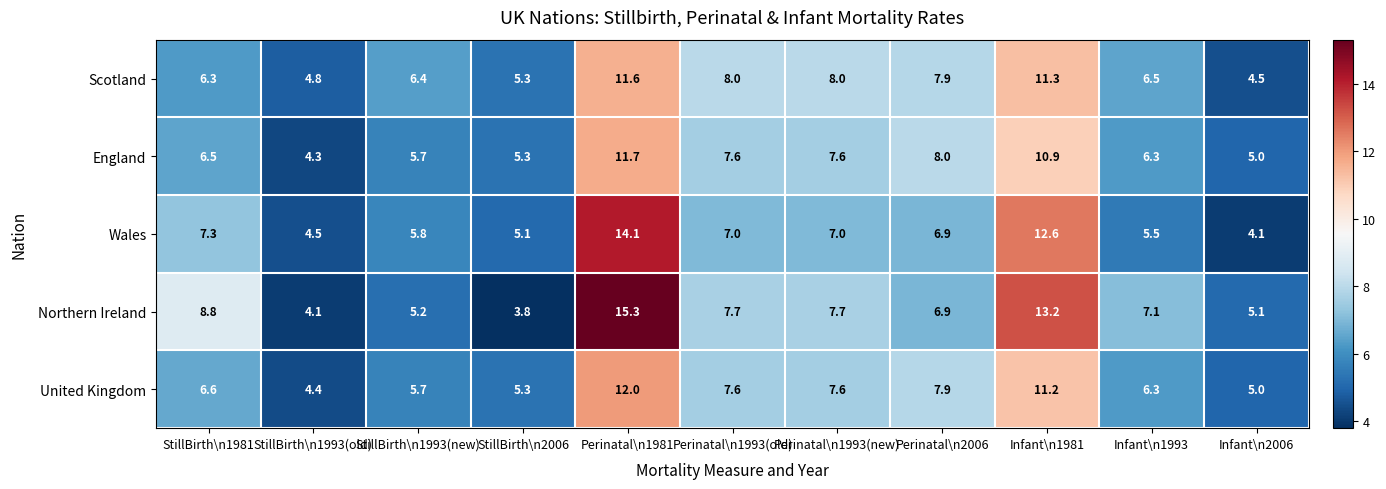

Rank the series by their maximum value, from lowest to highest.

Scotland, England, United Kingdom, Wales, Northern Ireland